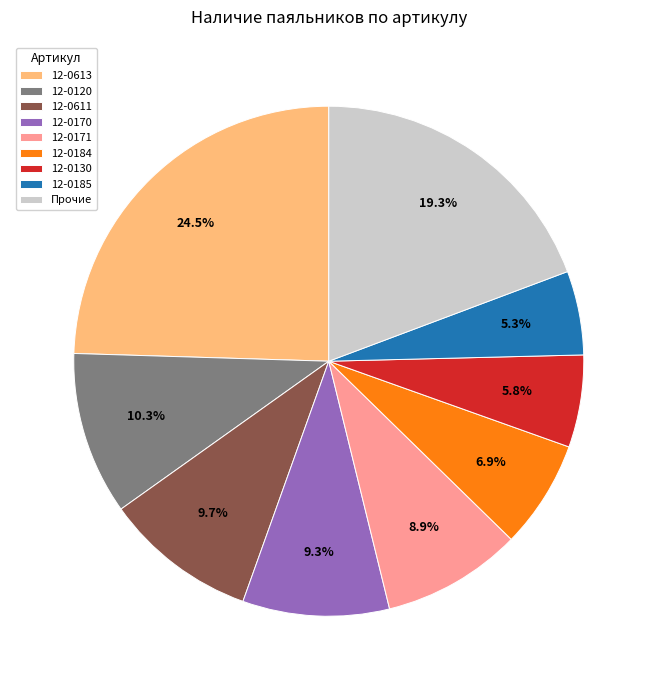

Does 12-0120 account for over 50% of the chart?

No